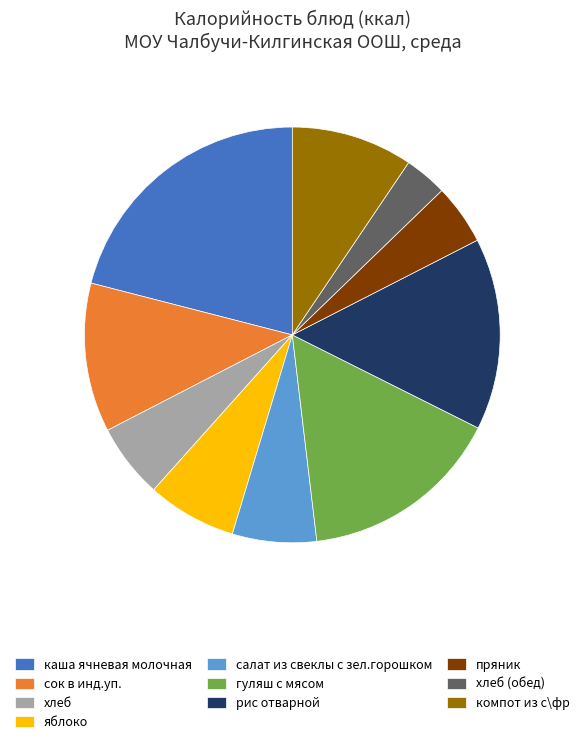

Approximately how many times larger is the value at хлеб (обед) compared to рис отварной?

0.2